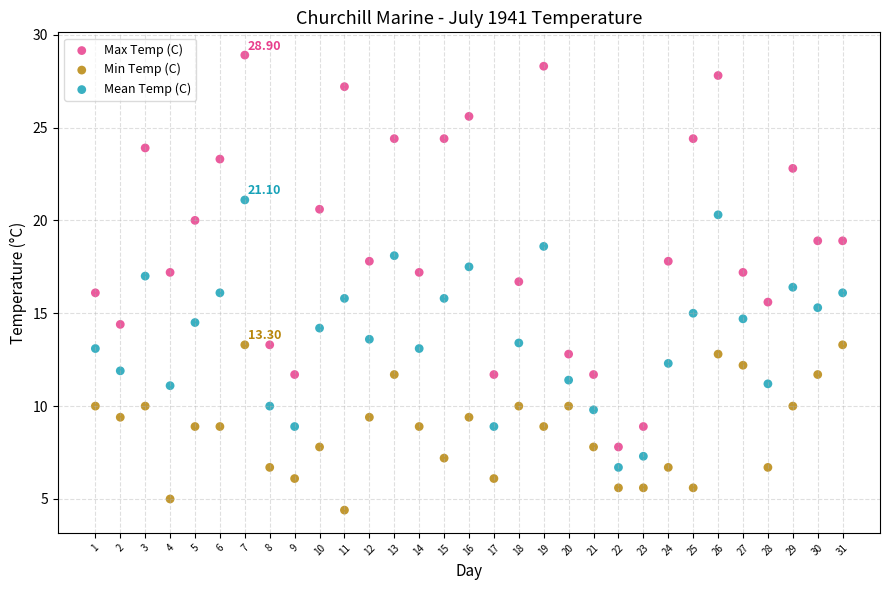

Which series contains the highest Y value?

Max Temp (C)